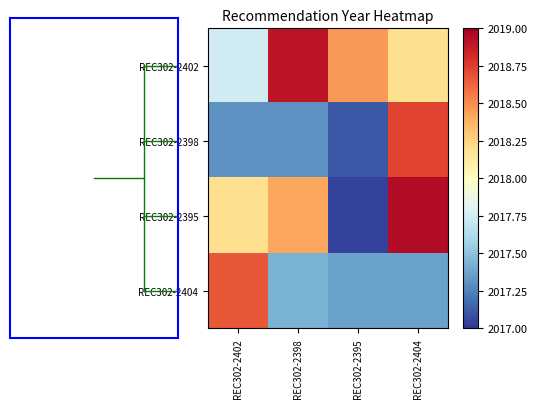

Which category has the highest value across all series?

REC302-2404